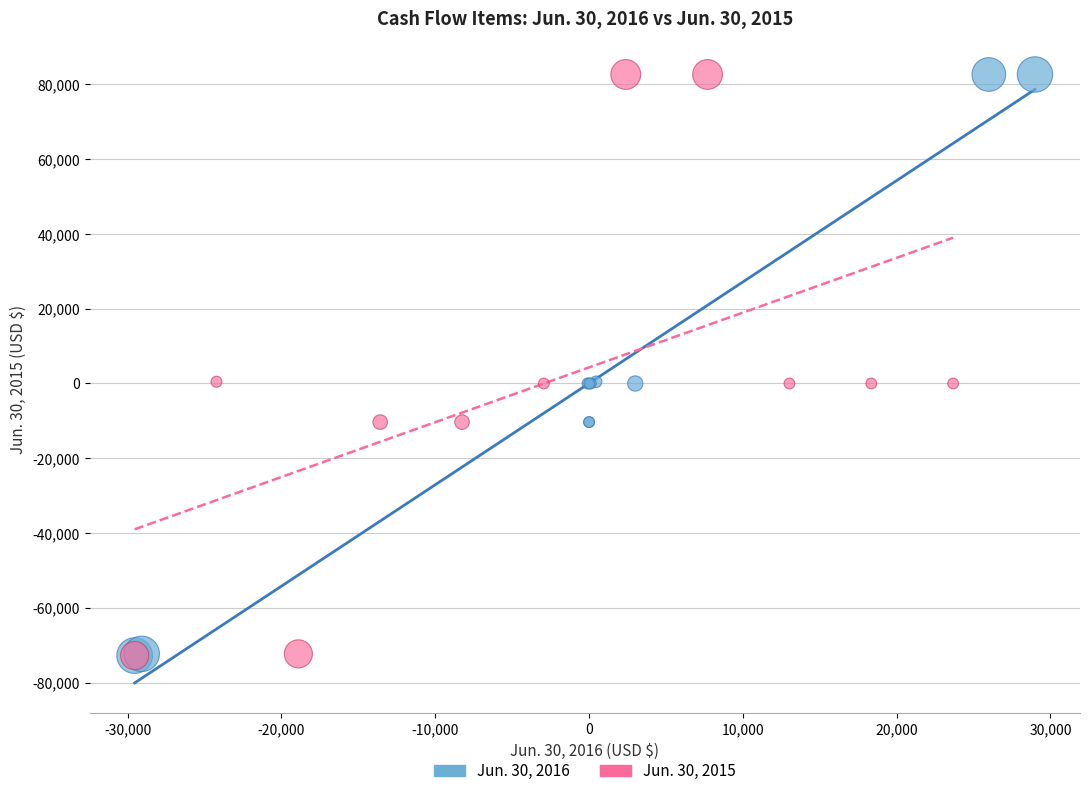

What are all the series names shown in the legend?

Jun. 30, 2016, Jun. 30, 2015